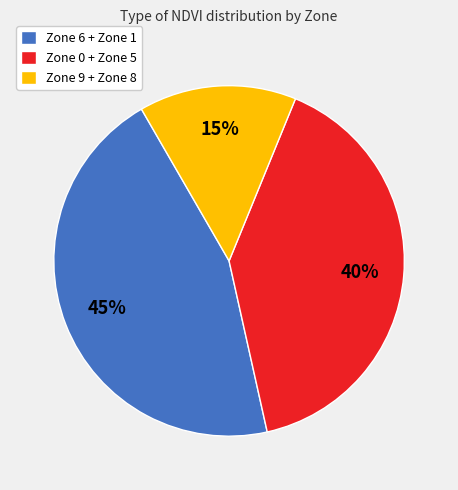

Is the sum of Zone 6 + Zone 1 and Zone 0 + Zone 5 greater than half?

Yes